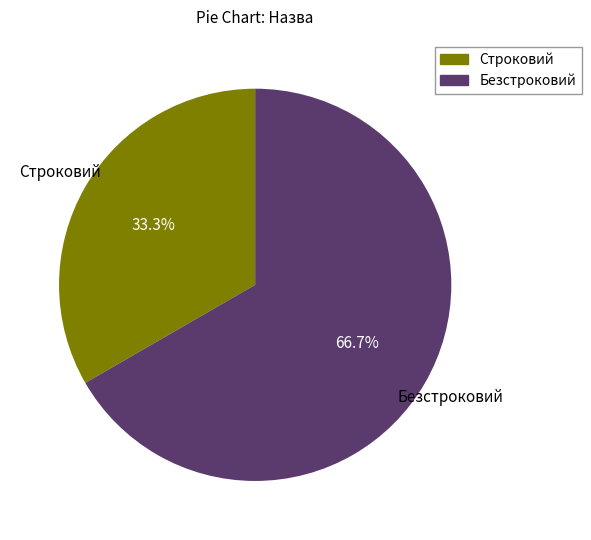

To the nearest percent, what percentage of the pie is Строковий?

33%